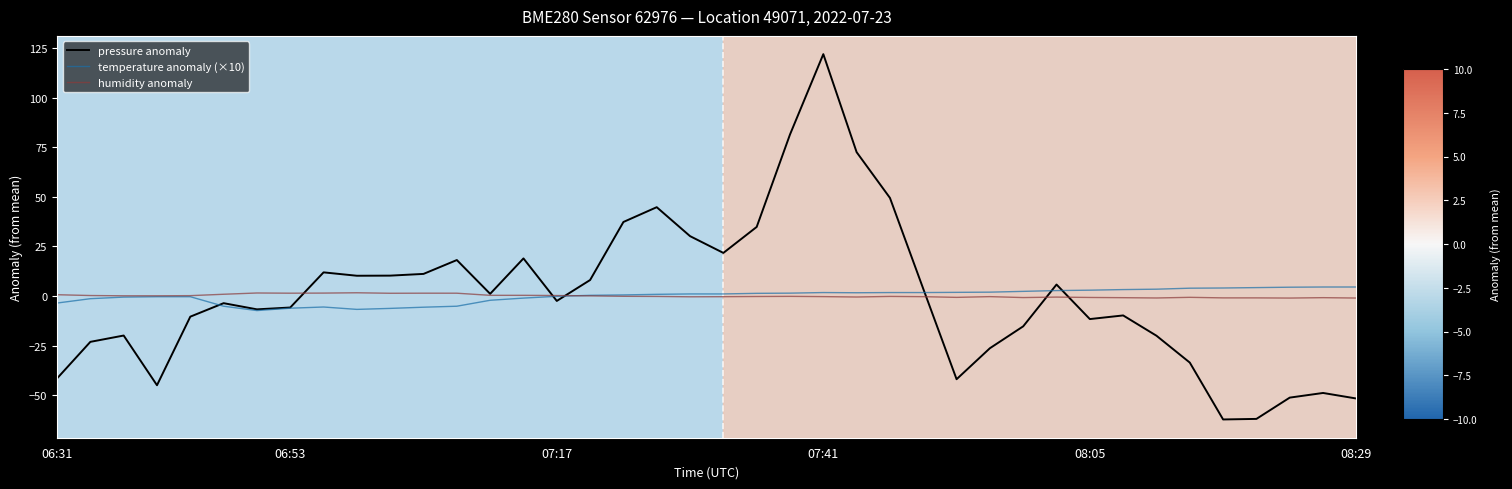

Which series has the widest spread of values?

pressure anomaly